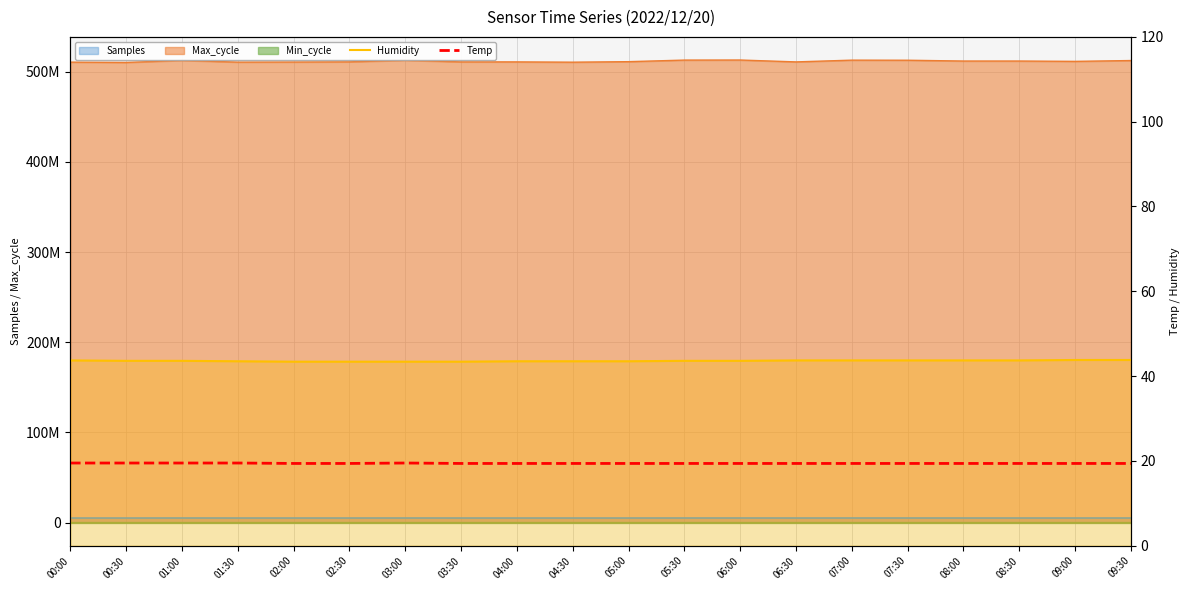

What is the spread (max minus min) of values at 01:00?

24.1